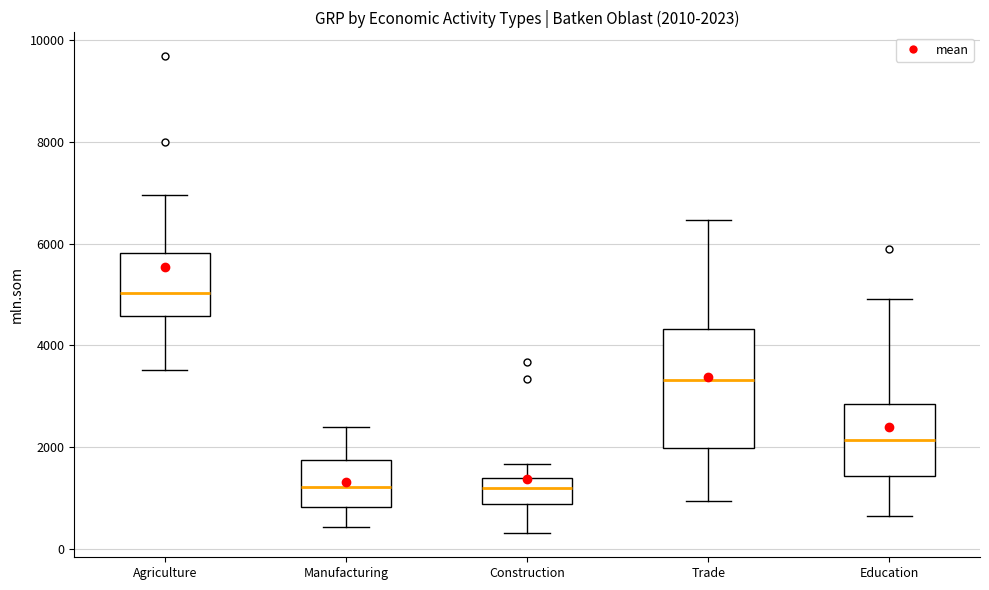

Which box is the tallest, from its lower edge to its upper edge?

Trade